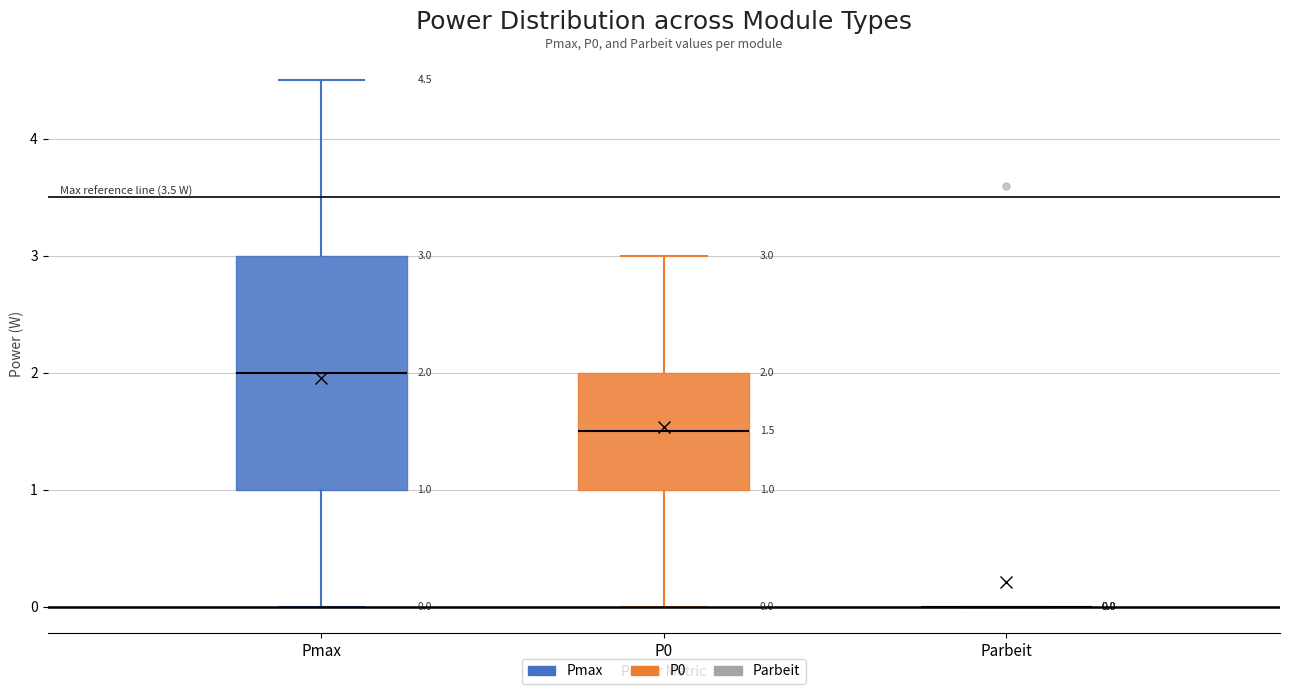

Which box is the tallest, from its lower edge to its upper edge?

Pmax